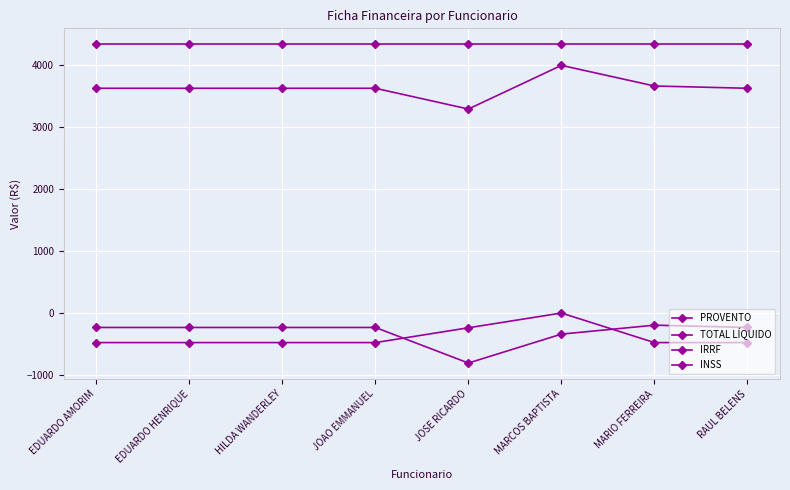

Is this an area chart (filled region under the line)?

No